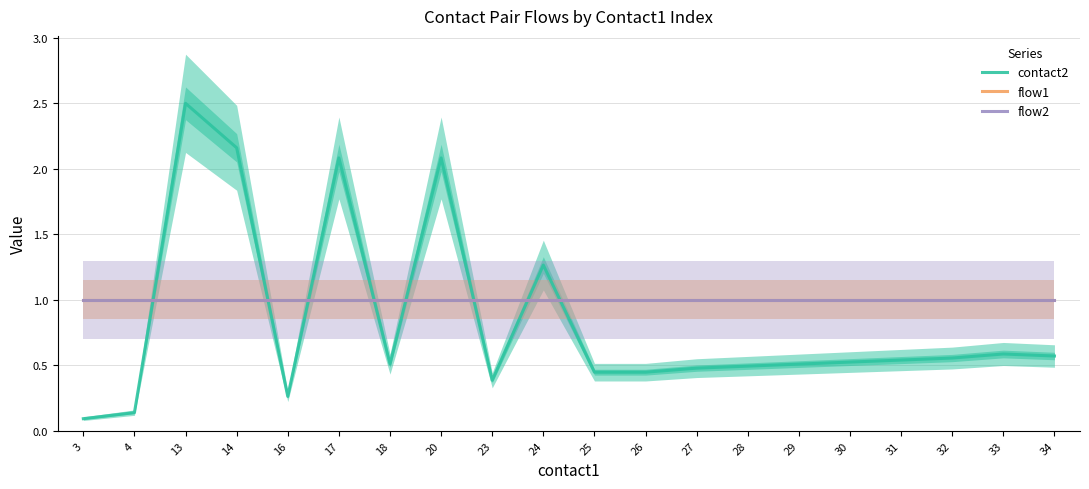

Reading right to left, transcribe all the data shown in this chart.

contact2: 0.6	0.6	0.6	0.5	0.5	0.5	0.5	0.5	0.4	0.4	1.3	0.4	2.1	0.5	2.1	0.3	2.2	2.5	0.1	0.1
flow1: 1.0	1.0	1.0	1.0	1.0	1.0	1.0	1.0	1.0	1.0	1.0	1.0	1.0	1.0	1.0	1.0	1.0	1.0	1.0	1.0
flow2: 1.0	1.0	1.0	1.0	1.0	1.0	1.0	1.0	1.0	1.0	1.0	1.0	1.0	1.0	1.0	1.0	1.0	1.0	1.0	1.0